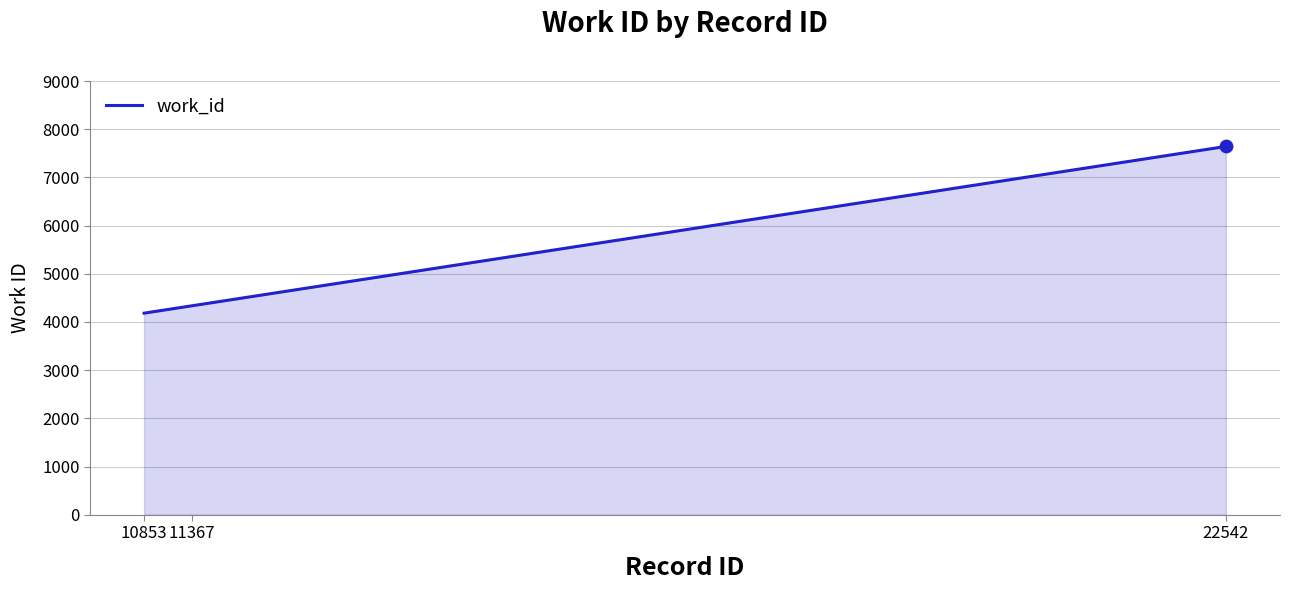

What is the change in value from 11367 to 22542?

+3308